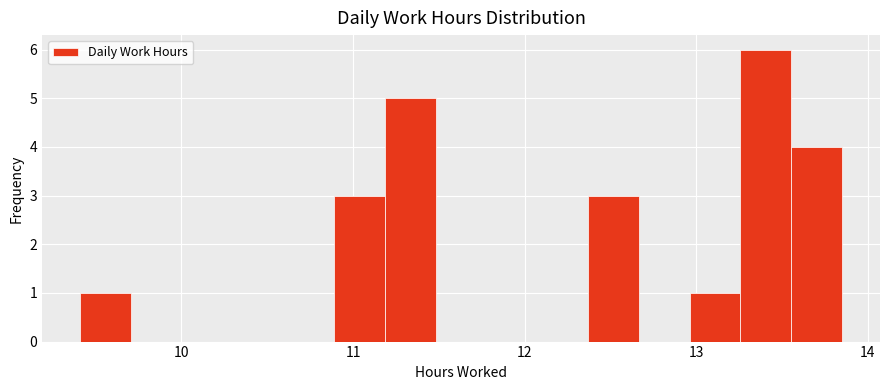

Around what value on the x-axis is the tallest bar? Give the approximate position of its centre, as read against the axis.

13.4